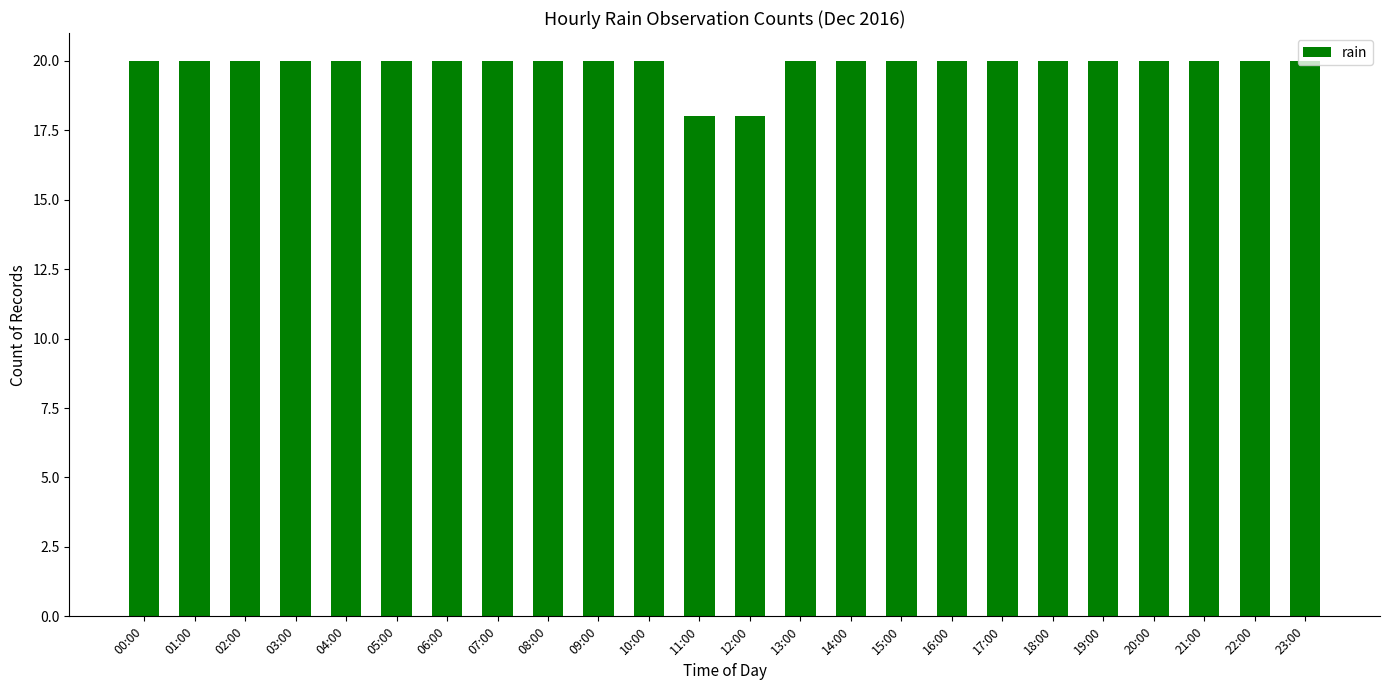

What is the average value?

20